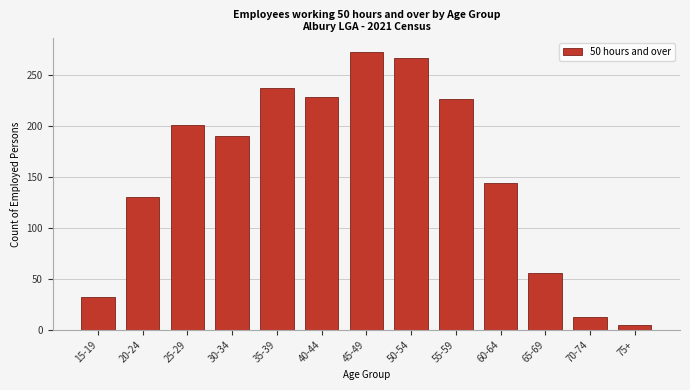

Reading left to right, extract all data points from this chart.

15-19=32	20-24=130	25-29=201	30-34=190	35-39=237	40-44=229	45-49=273	50-54=267	55-59=227	60-64=144	65-69=56	70-74=12	75+=5